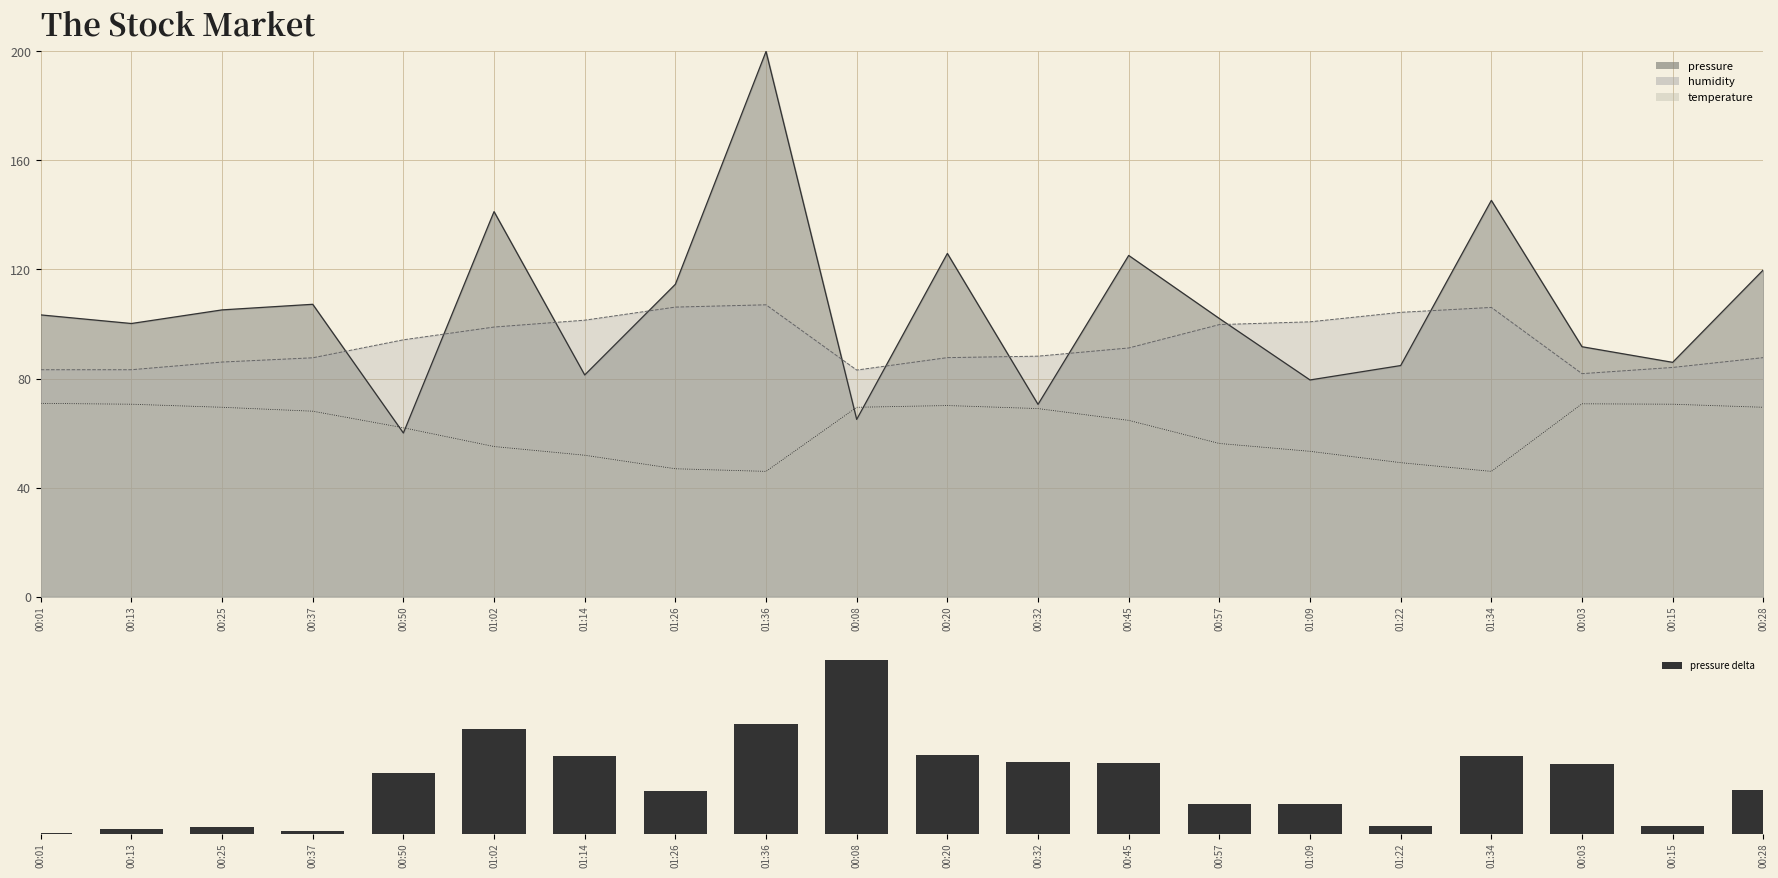

Which has a higher value, 01:14 or 01:26?

01:14